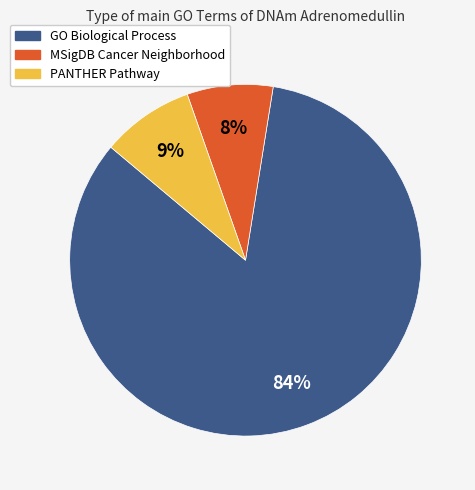

To the nearest percent, what is the average slice percentage?

33%